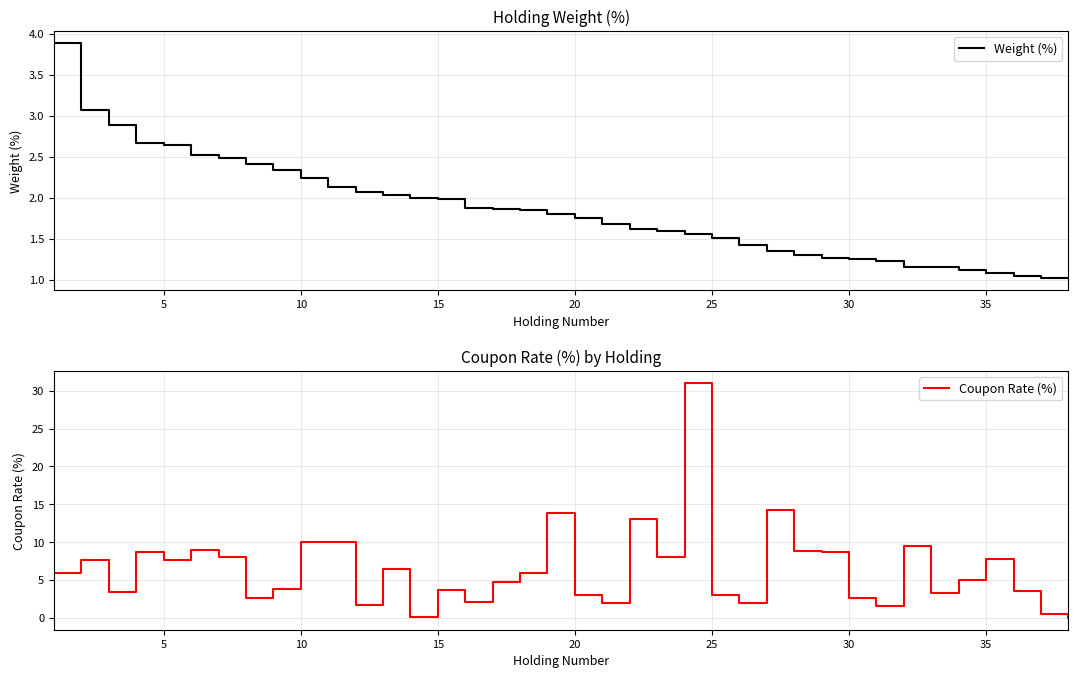

What is the highest value of the Weight (%) series?

3.9